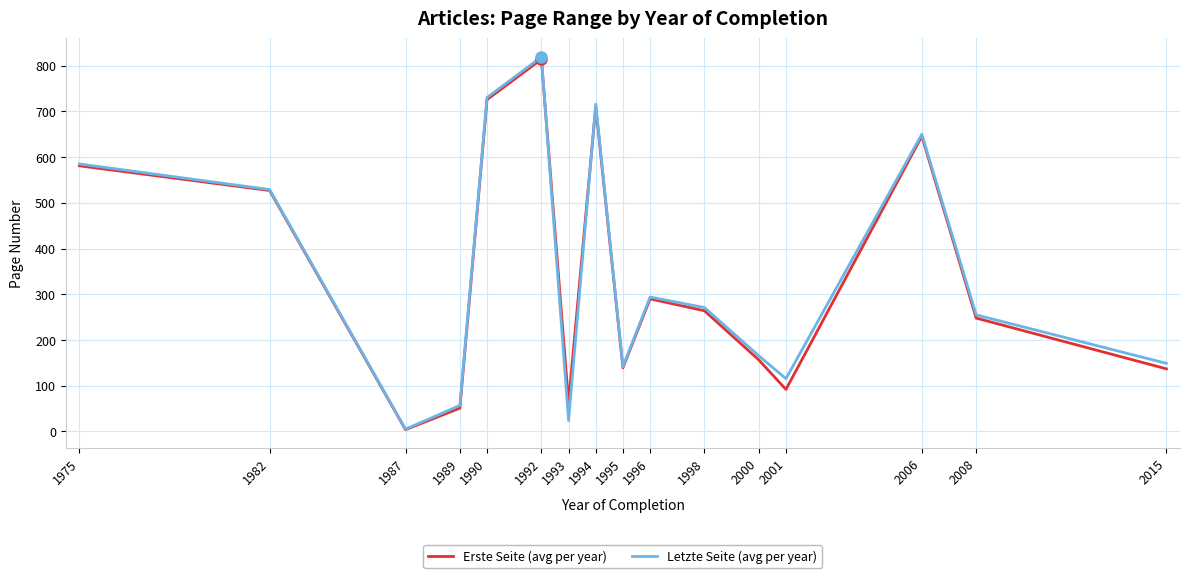

How many lines are shown in the chart?

2